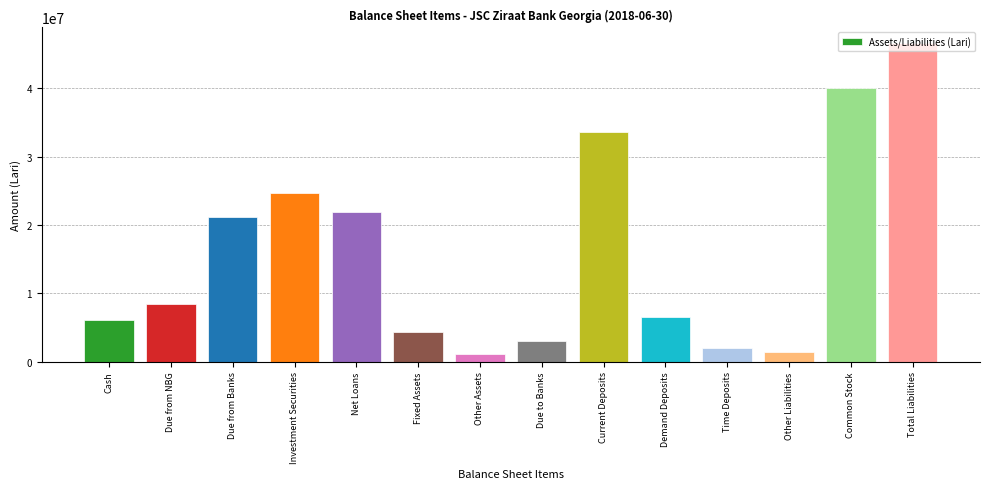

What is the ratio of the value at Total Liabilities to the value at Other Assets?

42.9